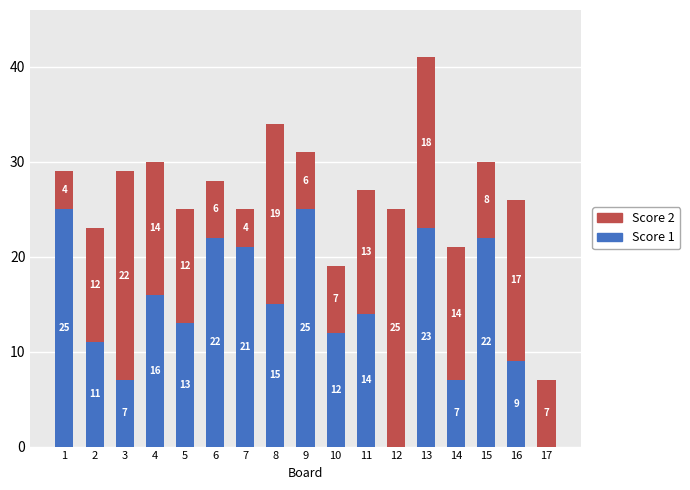

At which category is the sum across all series the highest?

13